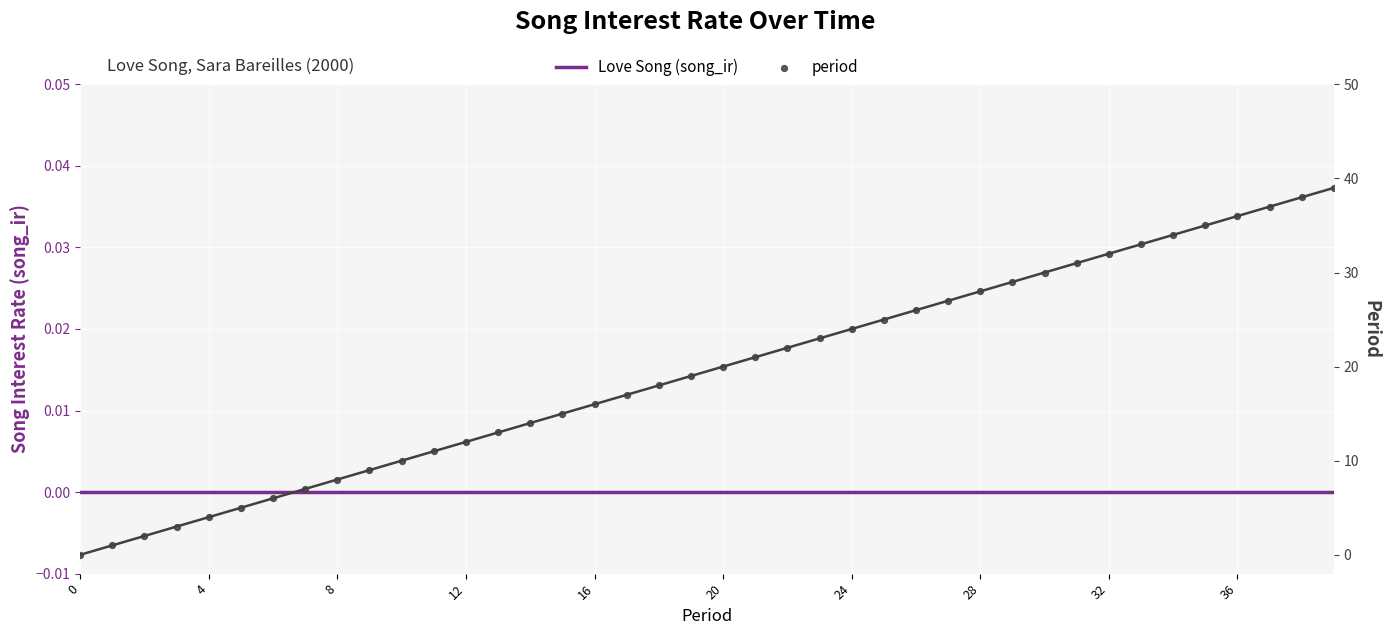

Which series has the widest spread of Y values?

period